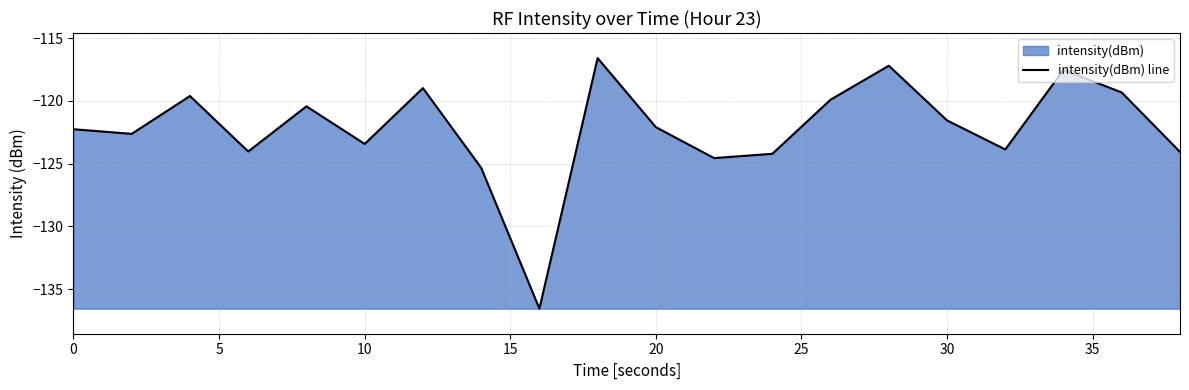

Is it true that the value at 10 is -190.3?

False